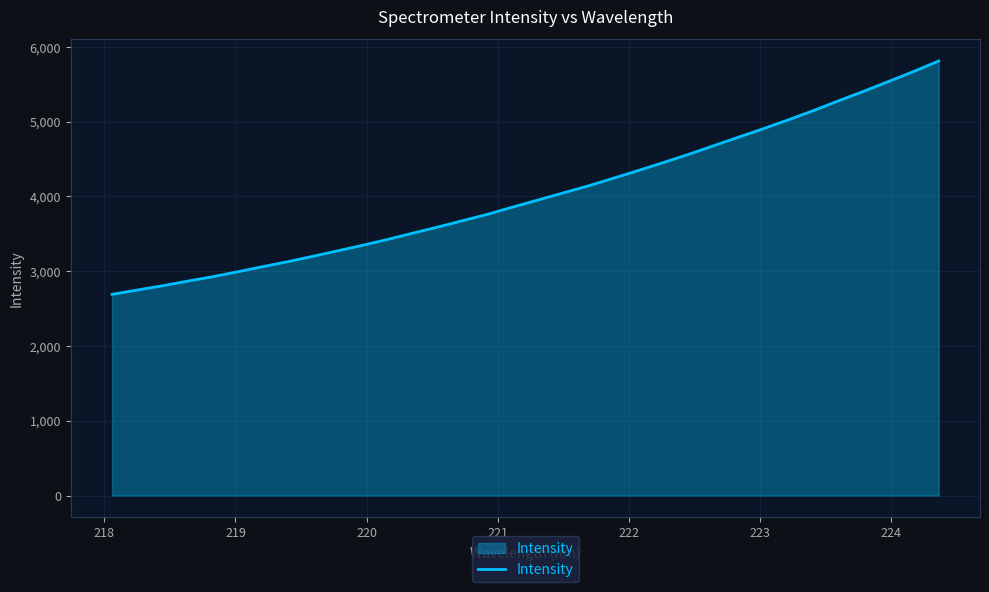

What is the greatest value displayed?

5810.6